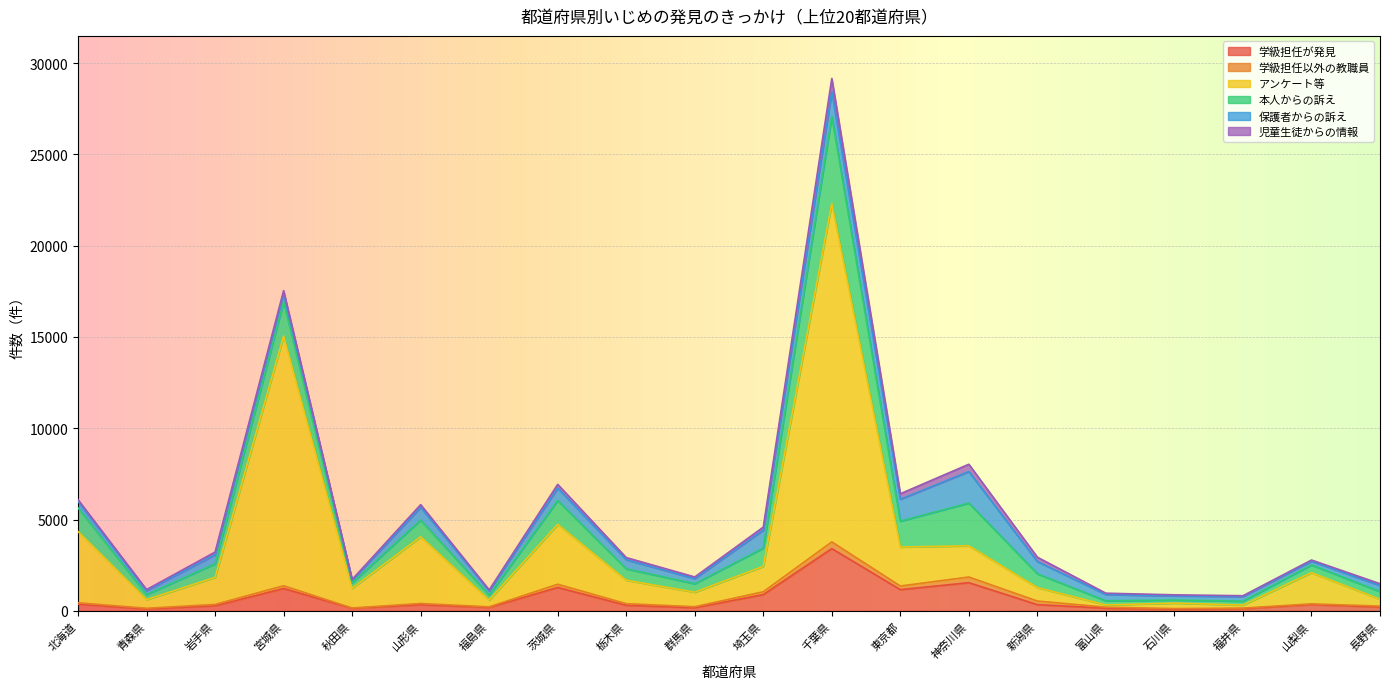

How many lines are shown in the chart?

6